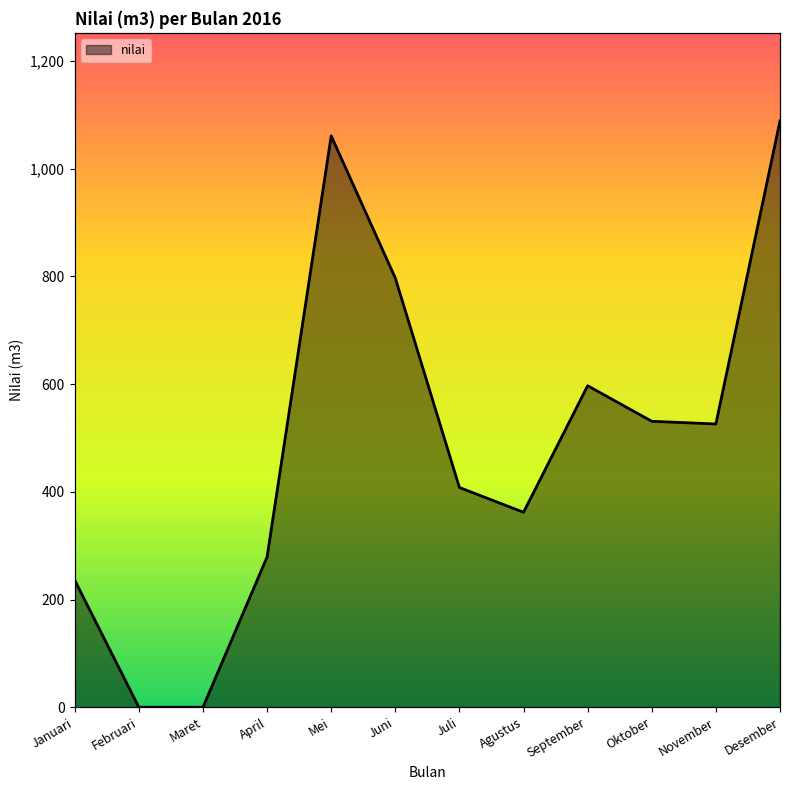

What is the difference between the maximum and second lowest values?

1089